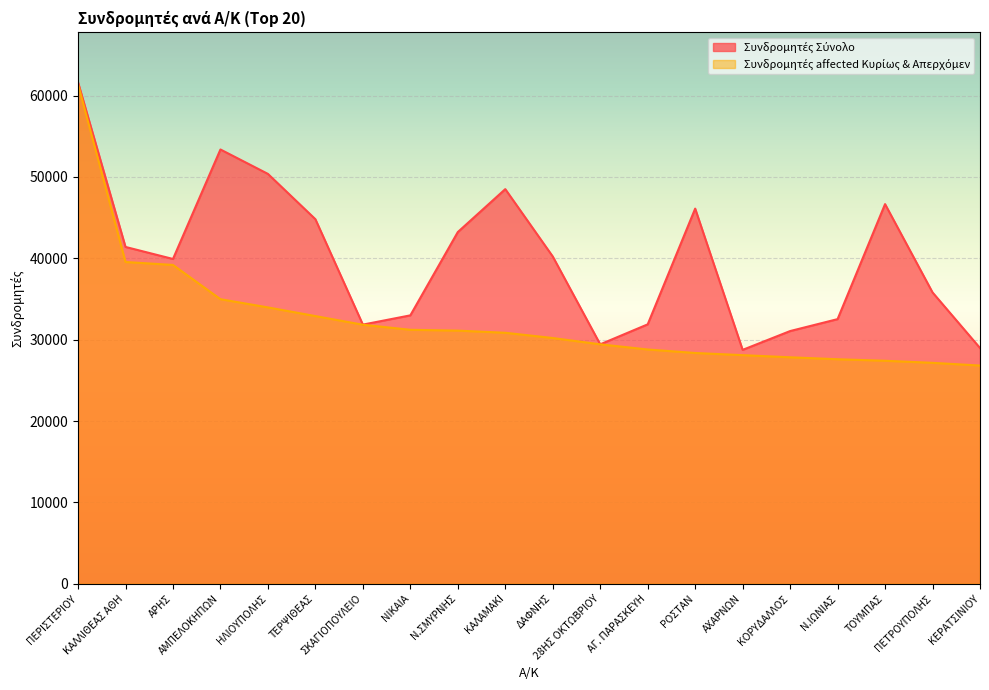

List the labels in order of Συνδρομητές Σύνολο value, largest first.

ΠΕΡΙΣΤΕΡΙΟΥ, ΑΜΠΕΛΟΚΗΠΩΝ, ΗΛΙΟΥΠΟΛΗΣ, ΚΑΛΑΜΑΚΙ, ΤΟΥΜΠΑΣ, ΡΟΣΤΑΝ, ΤΕΡΨΙΘΕΑΣ, Ν.ΣΜΥΡΝΗΣ, ΚΑΛΛΙΘΕΑΣ ΑΘΗ, ΔΑΦΝΗΣ, ΑΡΗΣ, ΠΕΤΡΟΥΠΟΛΗΣ, ΝΙΚΑΙΑ, Ν.ΙΩΝΙΑΣ, ΑΓ. ΠΑΡΑΣΚΕΥΗ, ΣΚΑΓΙΟΠΟΥΛΕΙΟ, ΚΟΡΥΔΑΛΛΟΣ, 28ΗΣ ΟΚΤΩΒΡΙΟΥ, ΚΕΡΑΤΣΙΝΙΟΥ, ΑΧΑΡΝΩΝ